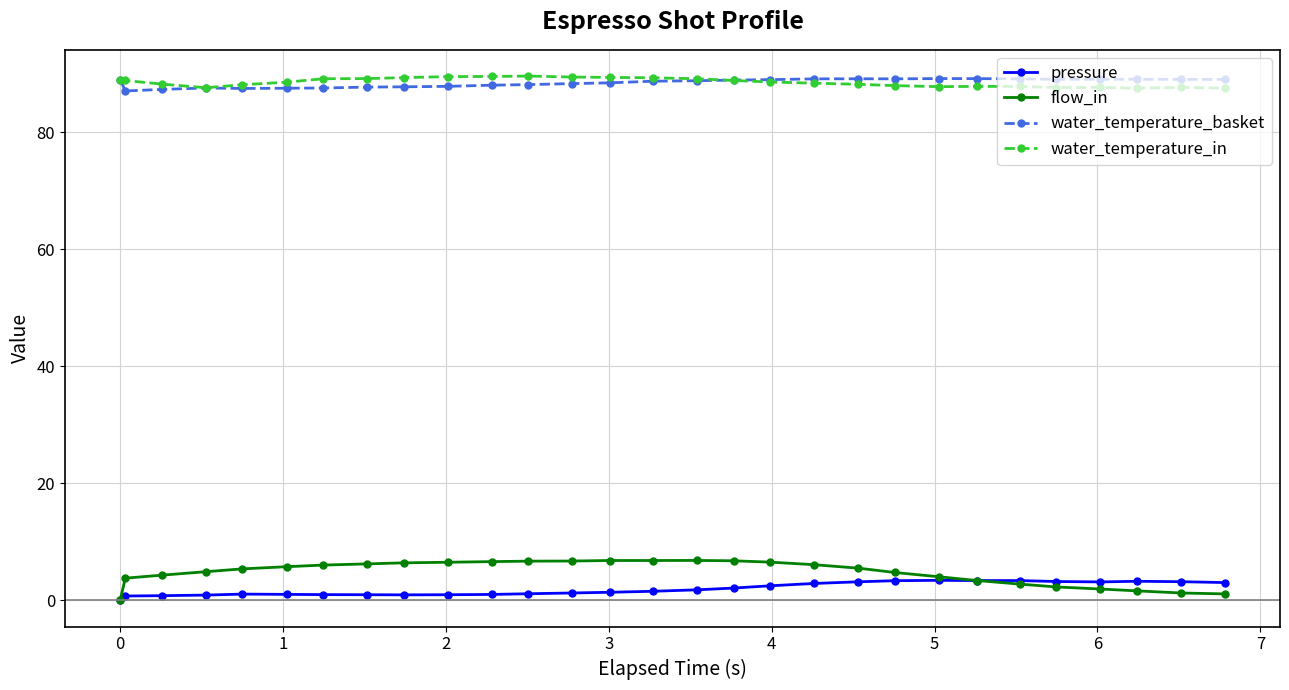

True or false: water_temperature_in and pressure intersect in this chart.

False